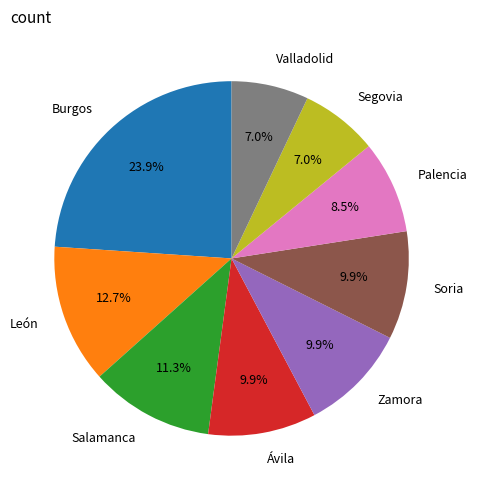

Approximately how many times larger is the value at Segovia compared to Ávila?

0.7